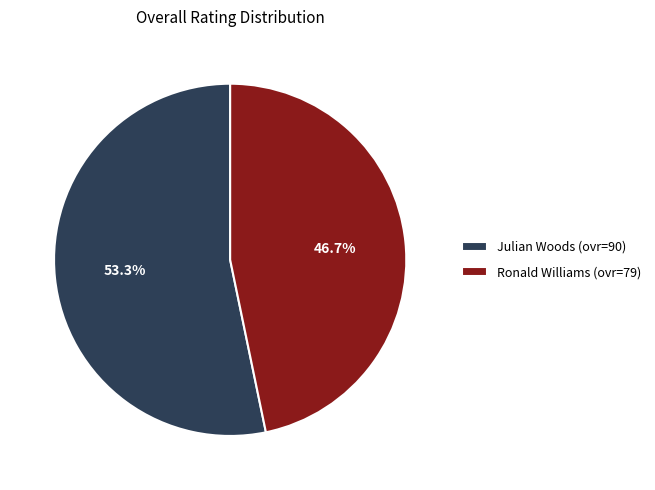

To the nearest percent, what portion does Ronald Williams represent?

47%